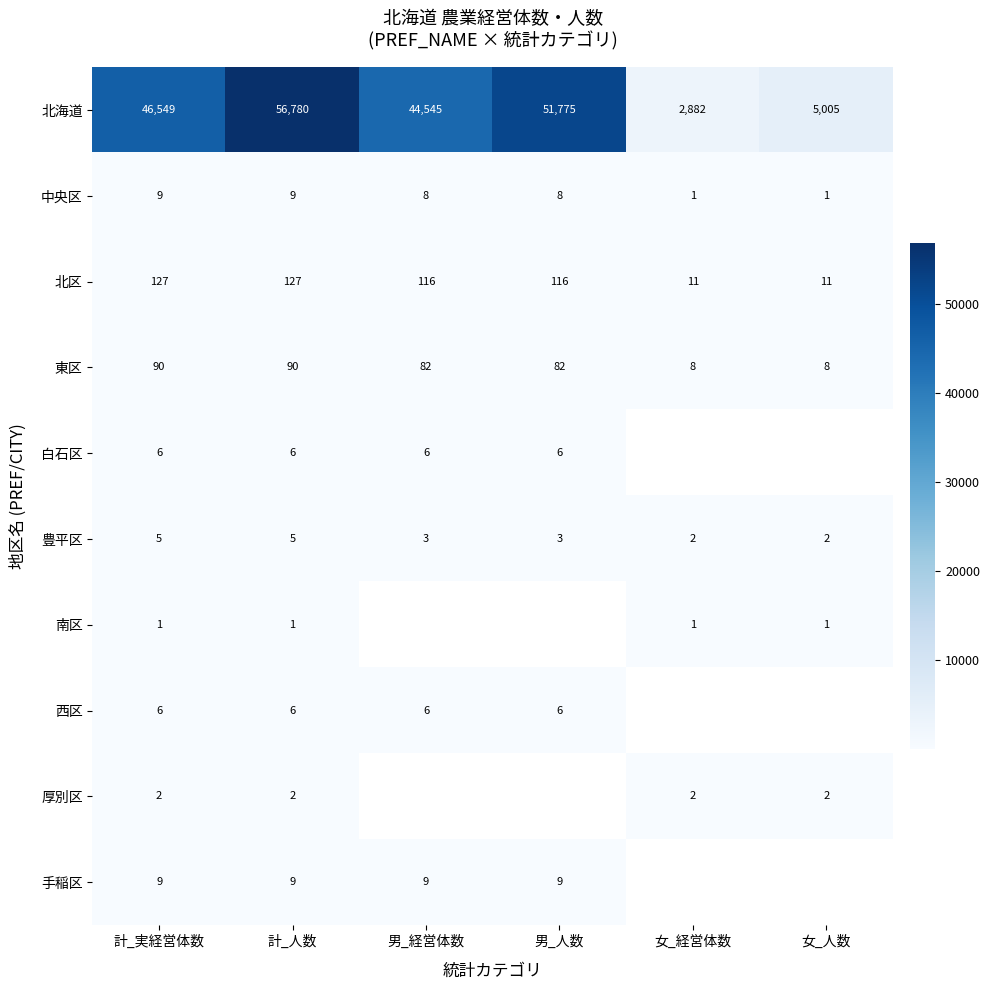

Count the number of categories in the chart.

6